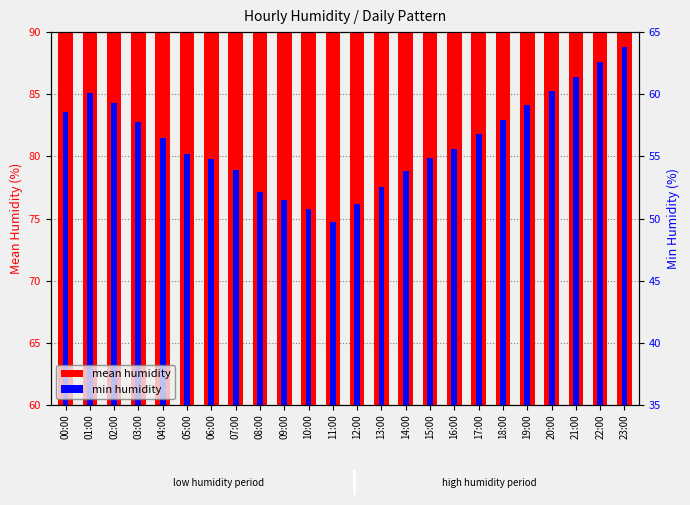

What is the difference between the second highest and minimum values in the min humidity series?

12.9